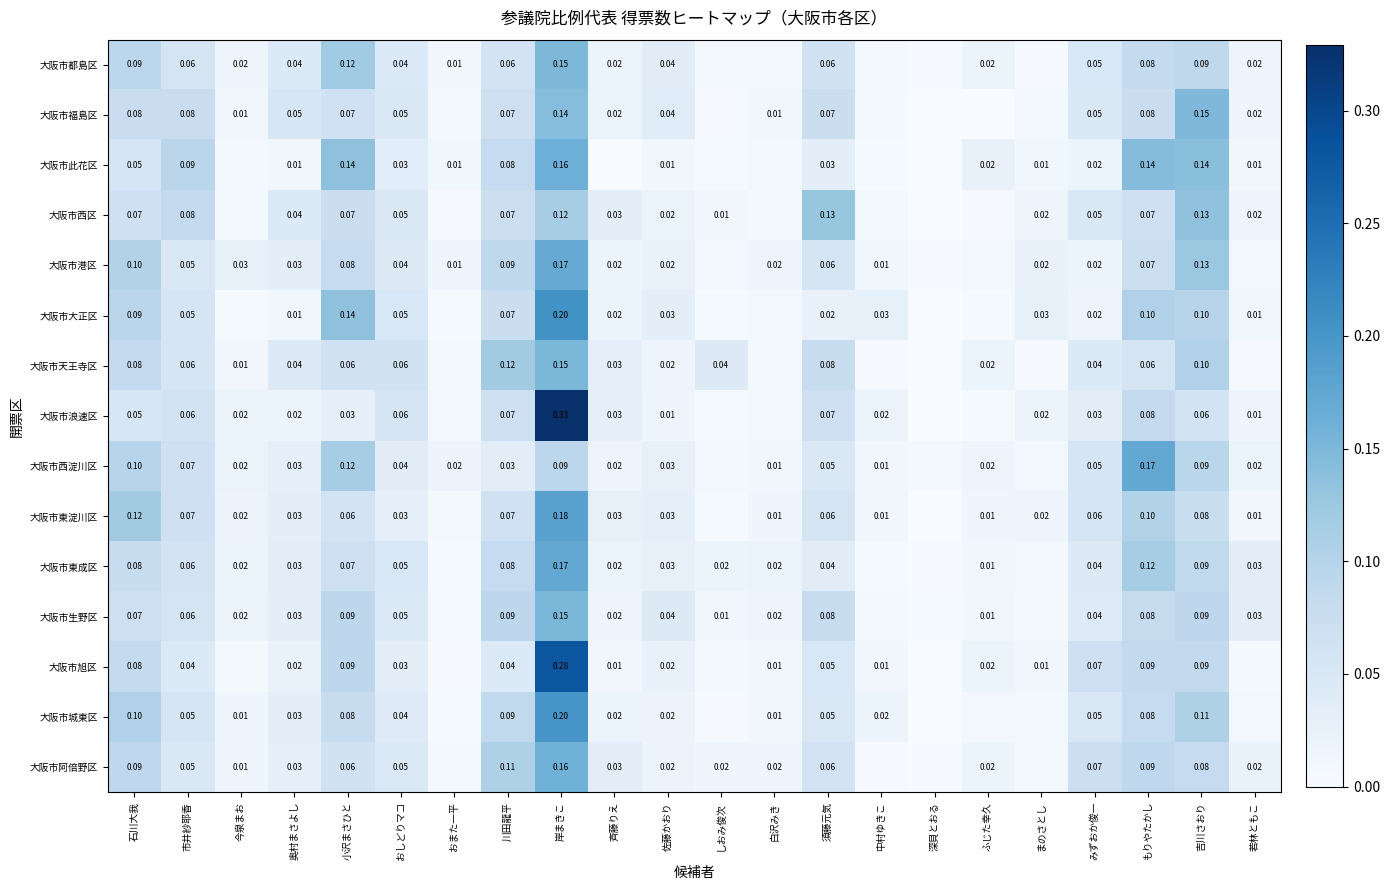

What is the maximum value shown in the chart?

0.3